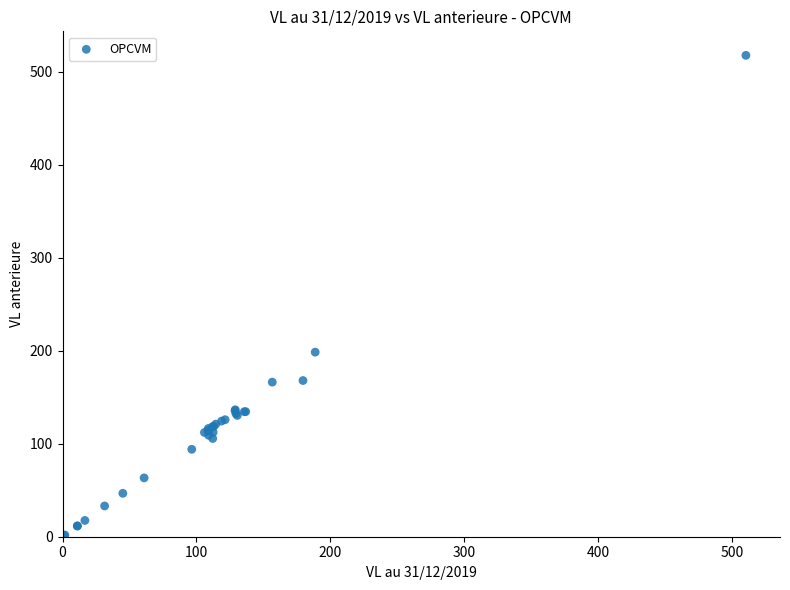

What Y value in the scatter plot is closest to 259?

198.6